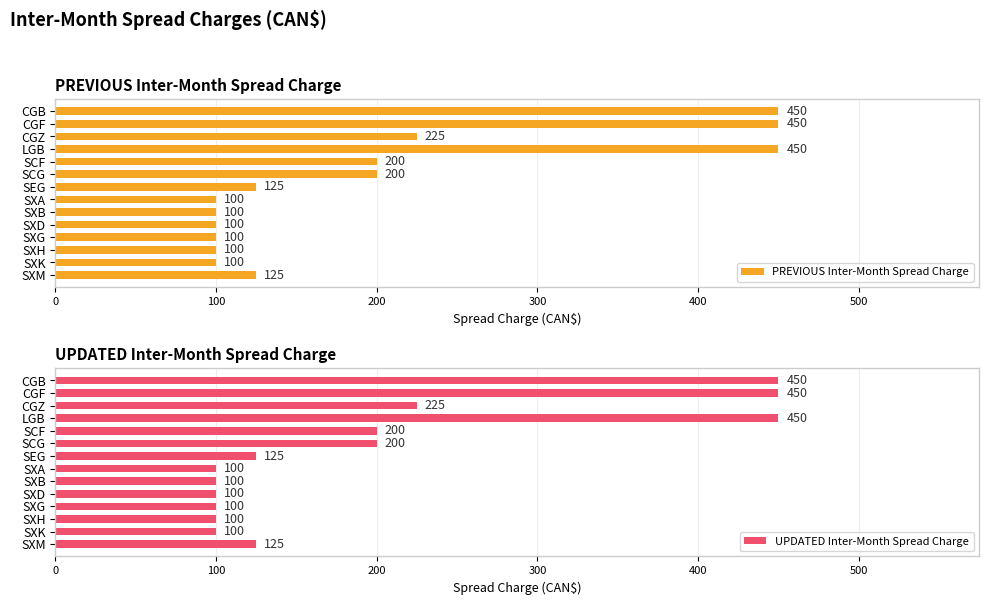

What are all the series names shown in the legend?

PREVIOUS Inter-Month Spread Charge, UPDATED Inter-Month Spread Charge